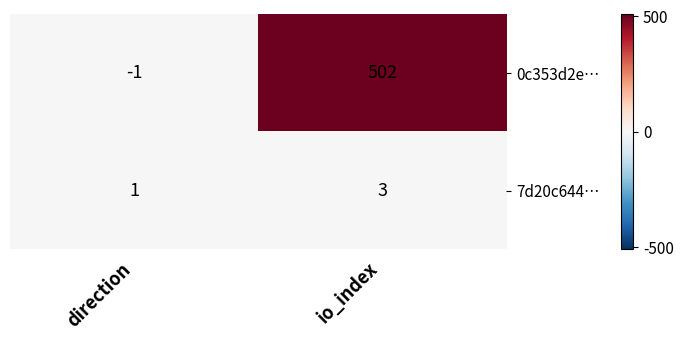

Which label corresponds to the smallest value in the chart?

direction